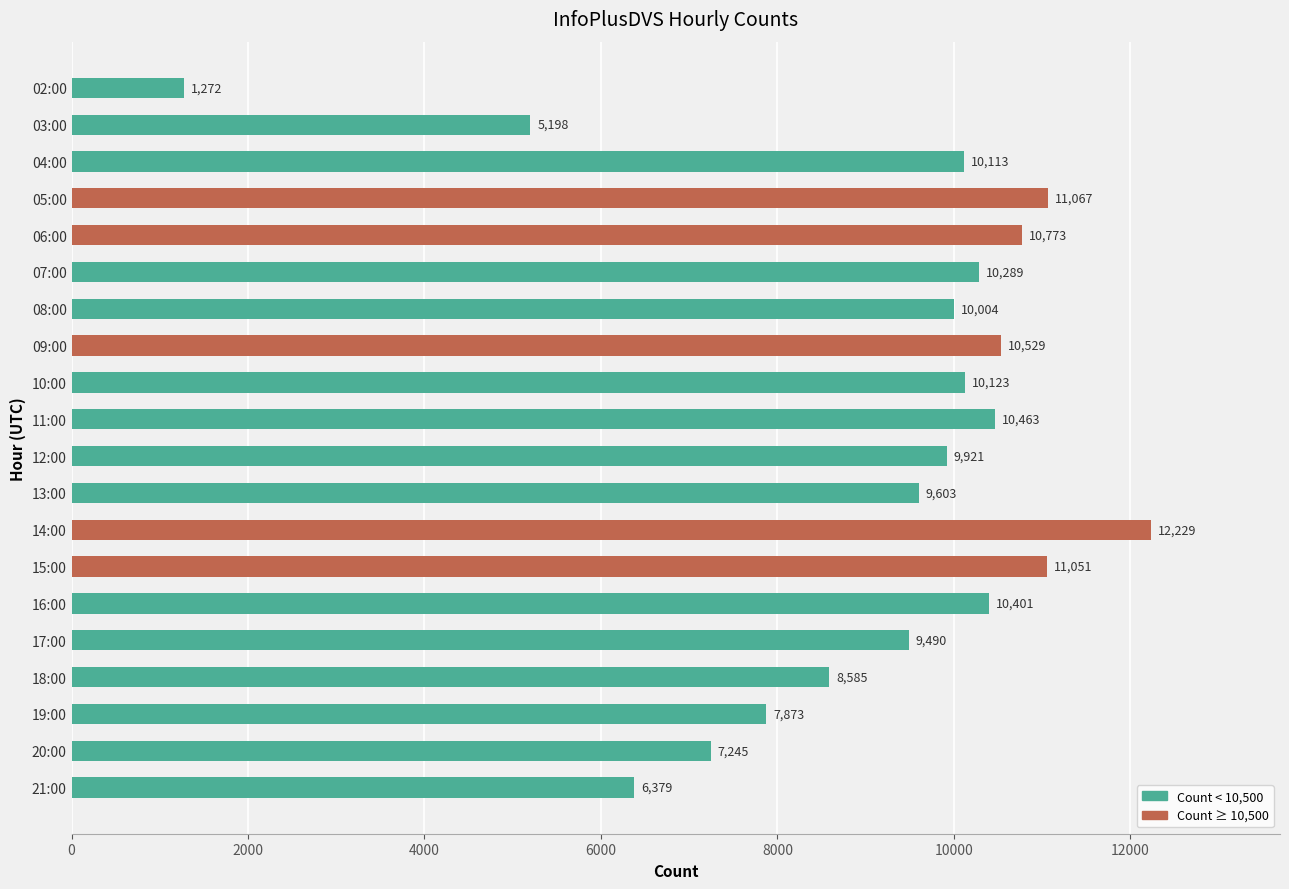

Reading top to bottom, list all the values displayed in this chart.

1272	5198	10113	11067	10773	10289	10004	10529	10123	10463	9921	9603	12229	11051	10401	9490	8585	7873	7245	6379